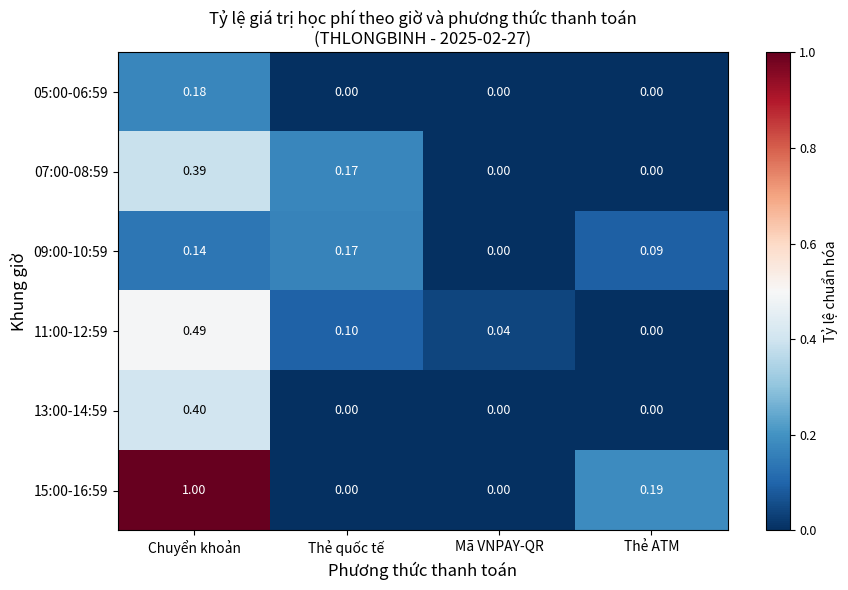

At which label does 11:00-12:59 reach its minimum?

Thẻ ATM